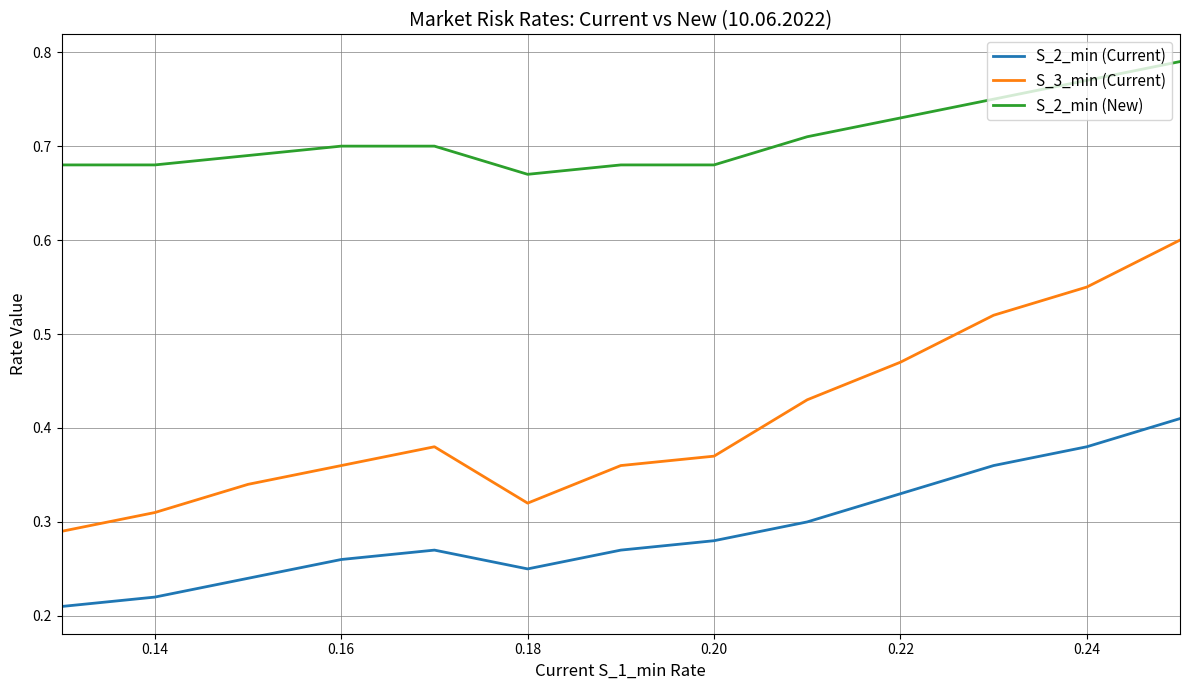

True or false: S_2_min (Current) and S_3_min (Current) cross at least once.

False